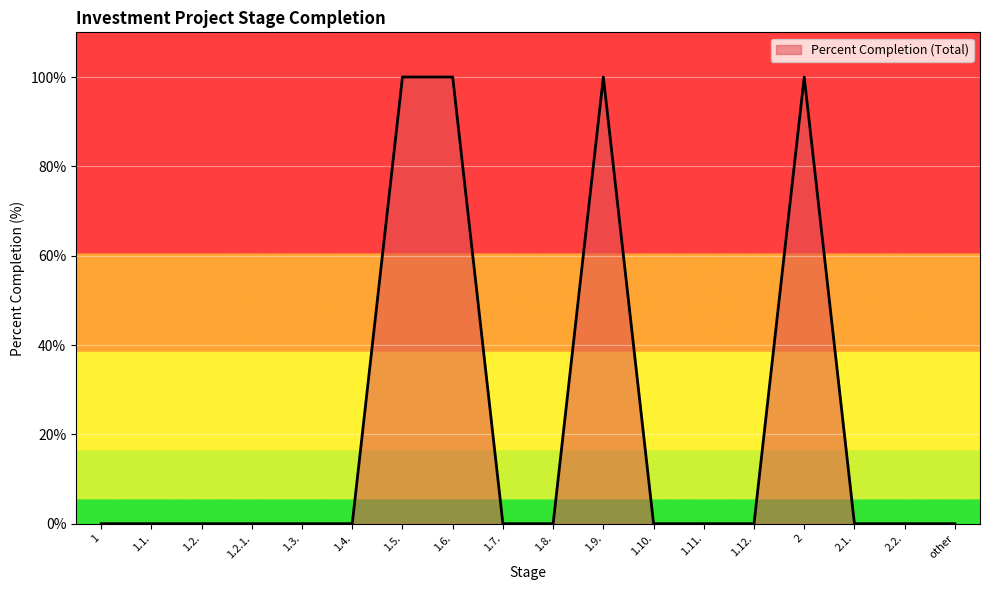

What is the maximum value shown in the chart?

100